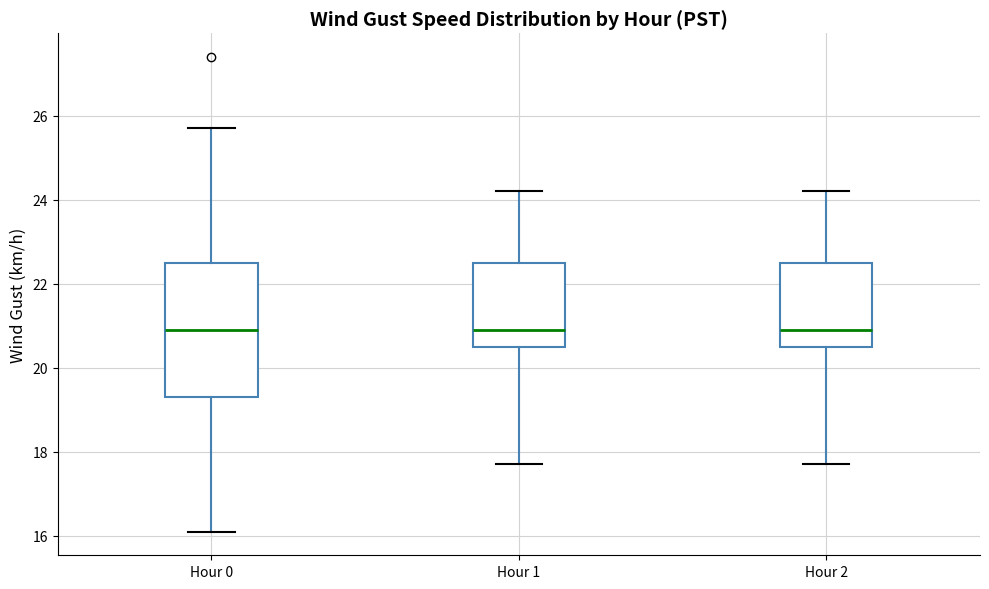

Where does the median line of the box for Hour 2 sit on the y-axis? The values are not printed on the chart, so give them approximately, as read against the axis.

21.0